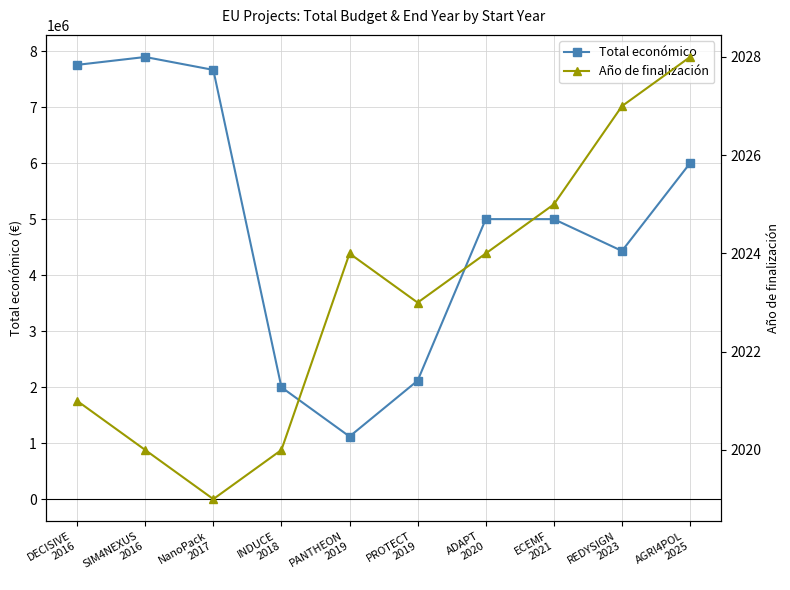

At which category does Total económico reach its first local valley?

PANTHEON
2019